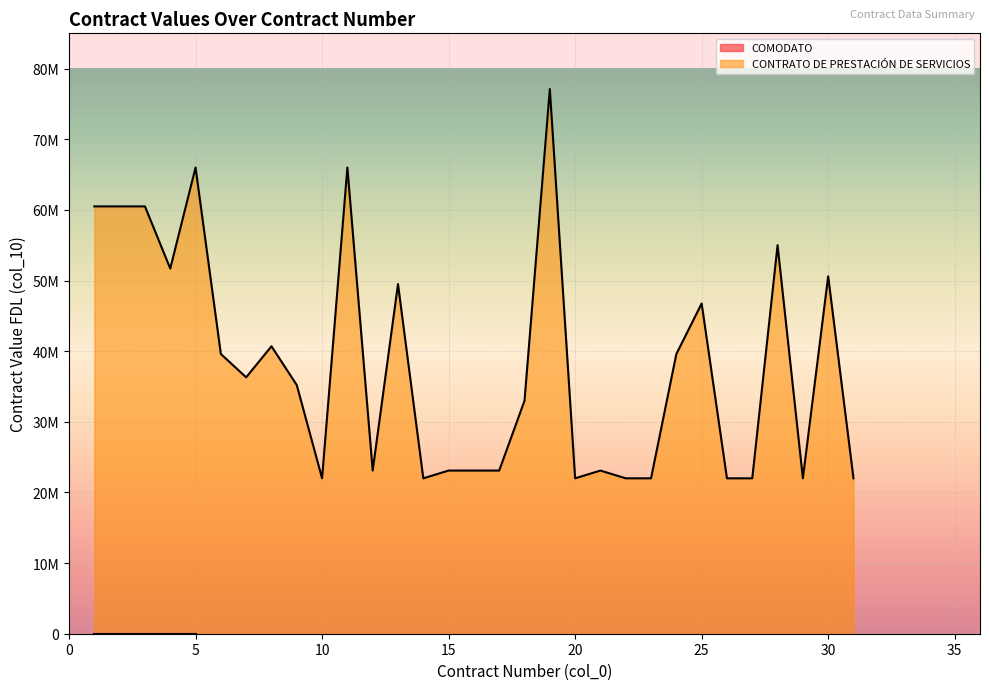

Read the value at 30.

50600000